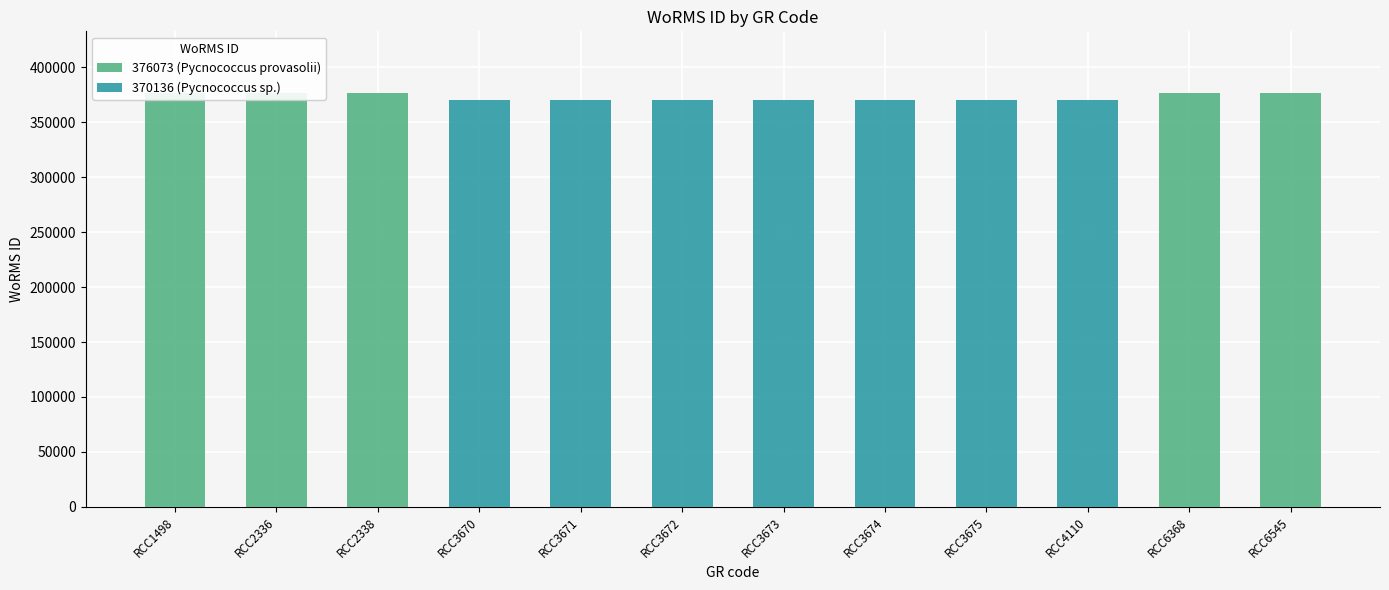

Reading left to right, transcribe all the data shown in this chart.

376073 (Pycnococcus provasolii): RCC1498=376073	RCC2336=376073	RCC2338=376073	RCC3670=0	RCC3671=0	RCC3672=0	RCC3673=0	RCC3674=0	RCC3675=0	RCC4110=0	RCC6368=376073	RCC6545=376073
370136 (Pycnococcus sp.): RCC1498=0	RCC2336=0	RCC2338=0	RCC3670=370136	RCC3671=370136	RCC3672=370136	RCC3673=370136	RCC3674=370136	RCC3675=370136	RCC4110=370136	RCC6368=0	RCC6545=0